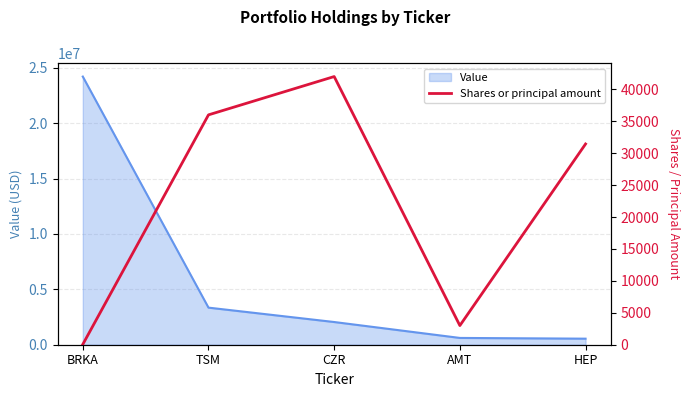

What is the greatest value displayed?

42000